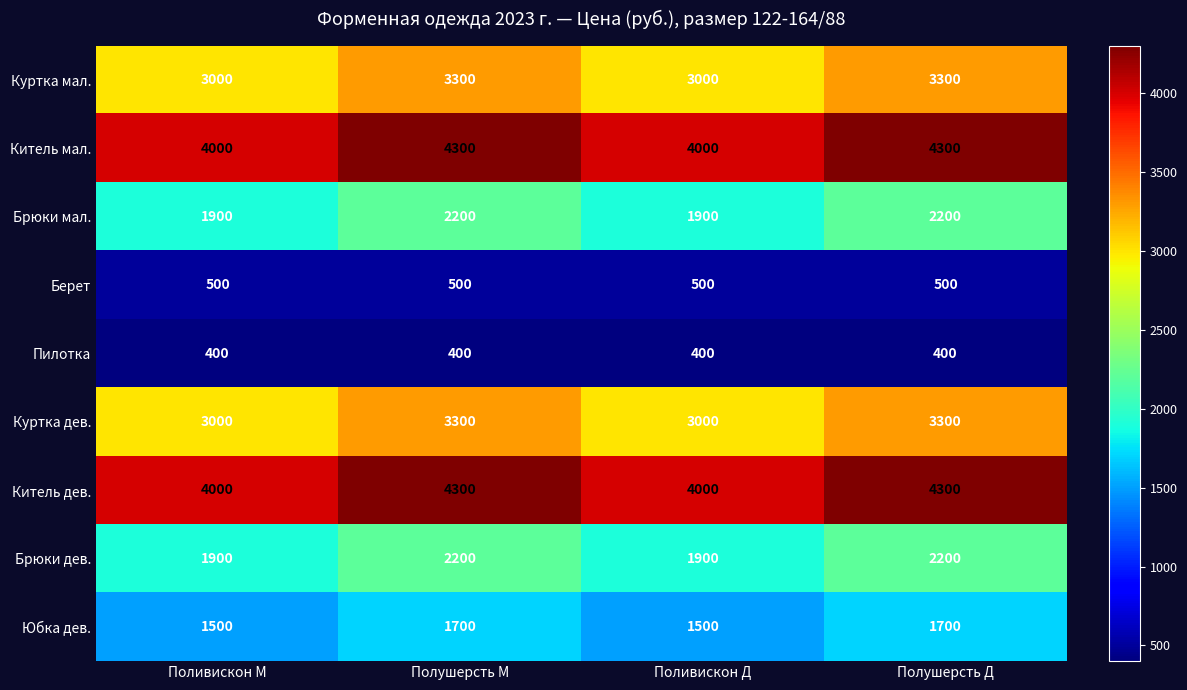

How many distinct data groups are displayed?

9